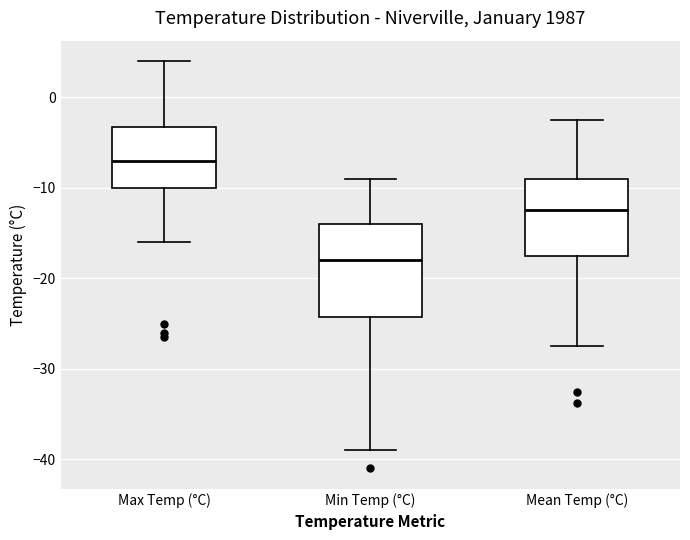

Comparing the boxes themselves (not the whiskers), which one is the tallest?

Min Temp (°C)